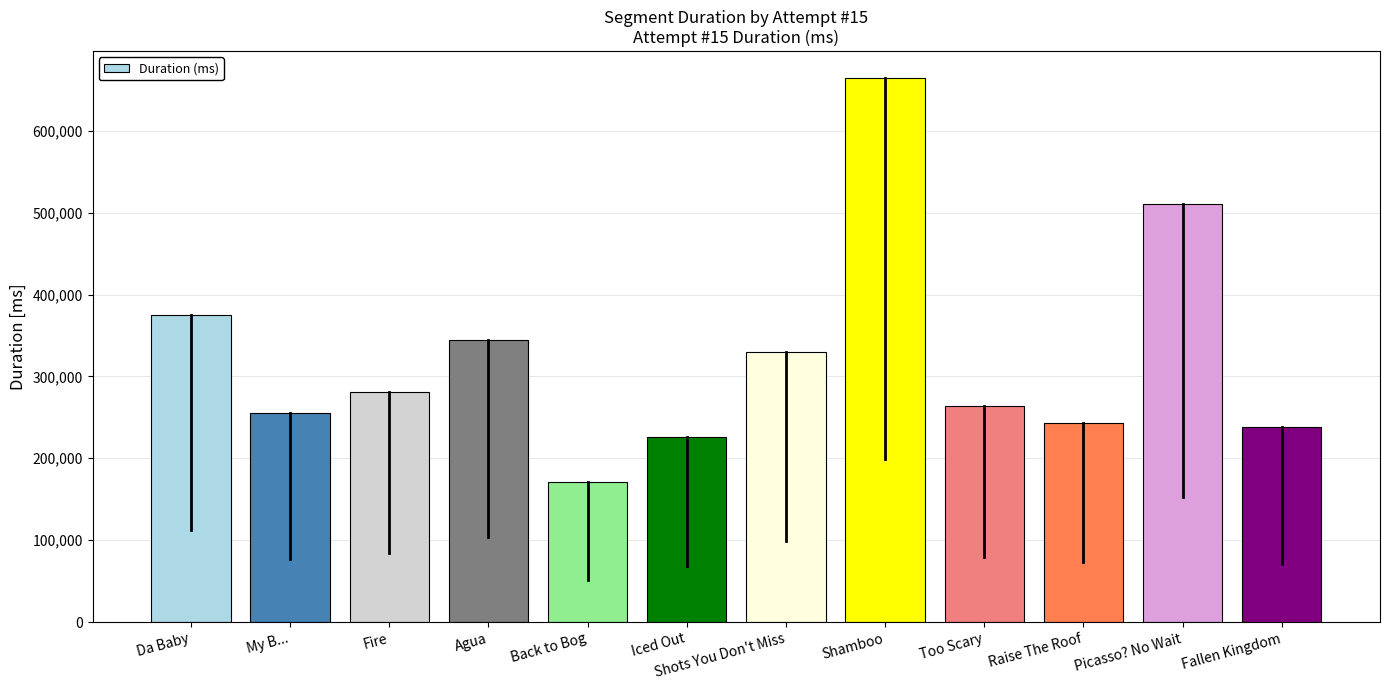

Reading left to right, list all the values displayed in this chart.

Da Baby=374731	My B...=255516	Fire=280643	Agua=344445	Back to Bog=171514	Iced Out=226132	Shots You Don't Miss=329619	Shamboo=664030	Too Scary=264389	Raise The Roof=242582	Picasso? No Wait=511075	Fallen Kingdom=237772